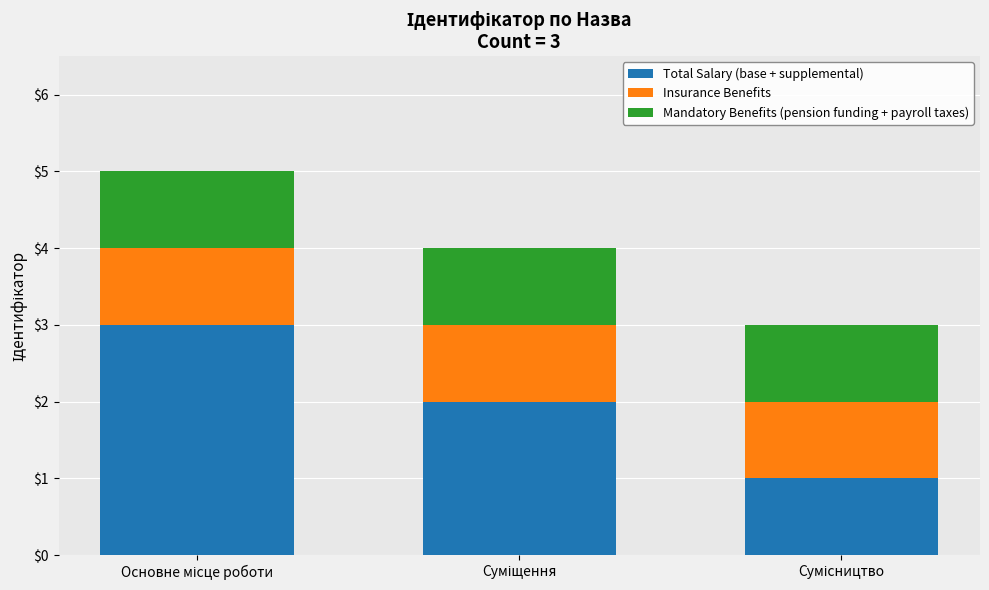

What is the maximum value for Total Salary (base + supplemental)?

3